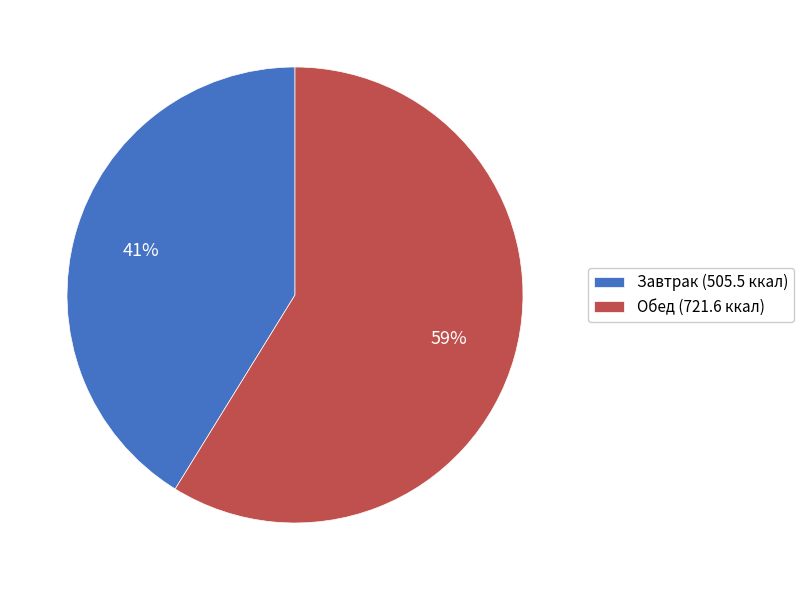

To the nearest percent, what is the combined percentage of Завтрак (505.5 ккал) and Обед (721.6 ккал)?

100%